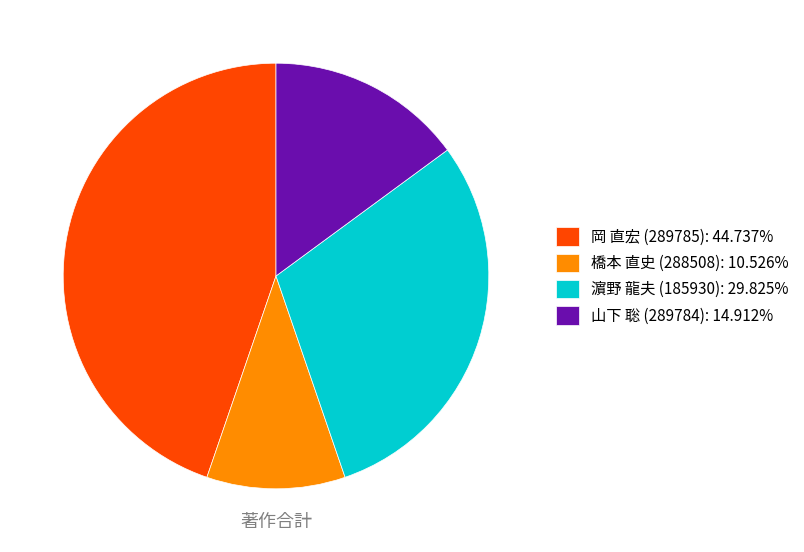

What is the smallest slice in the pie chart?

橋本 直史 (288508)